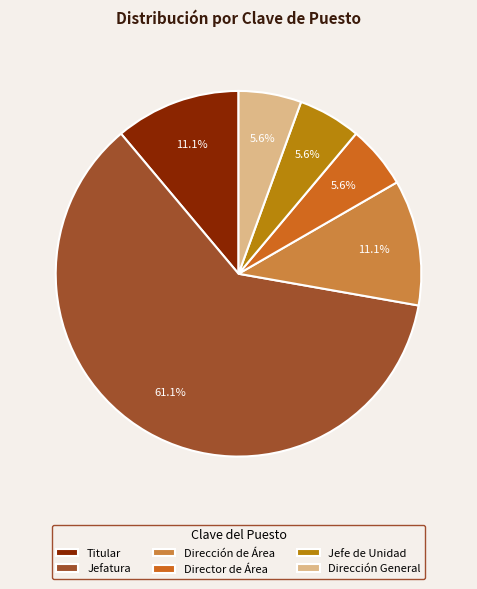

Is Jefatura the majority of the pie?

Yes